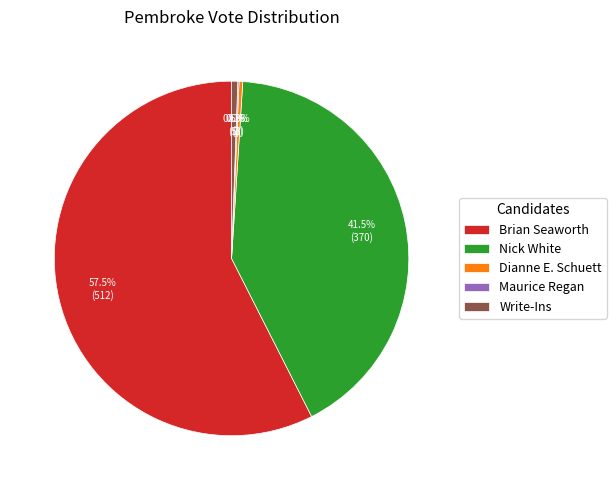

Which category has the biggest portion of the pie?

Brian Seaworth